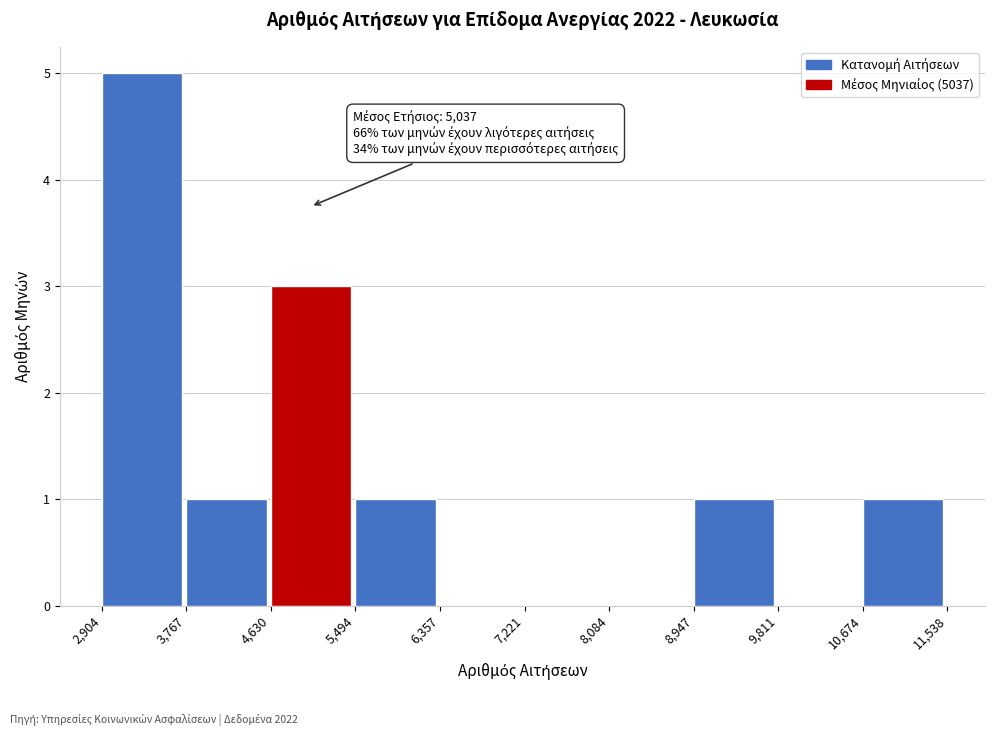

Over which range of the x-axis is the bar tallest?

2,904 to 3,767